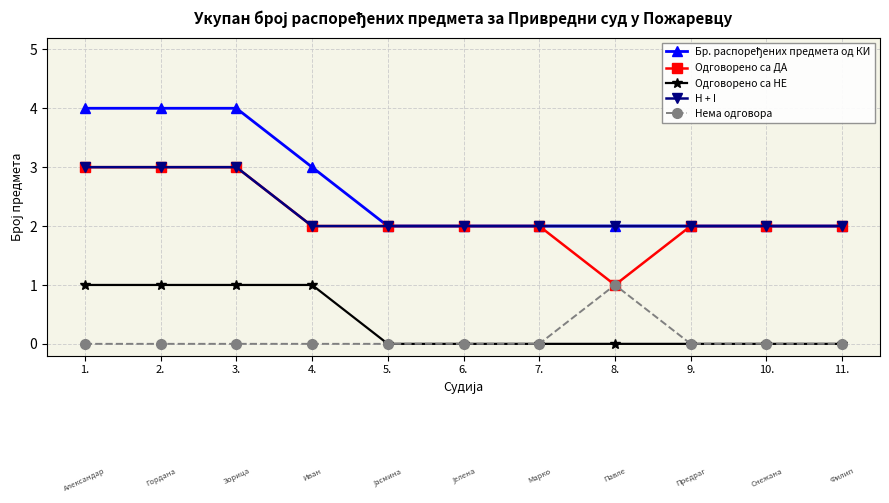

What is the total value across all series at 5.?

6